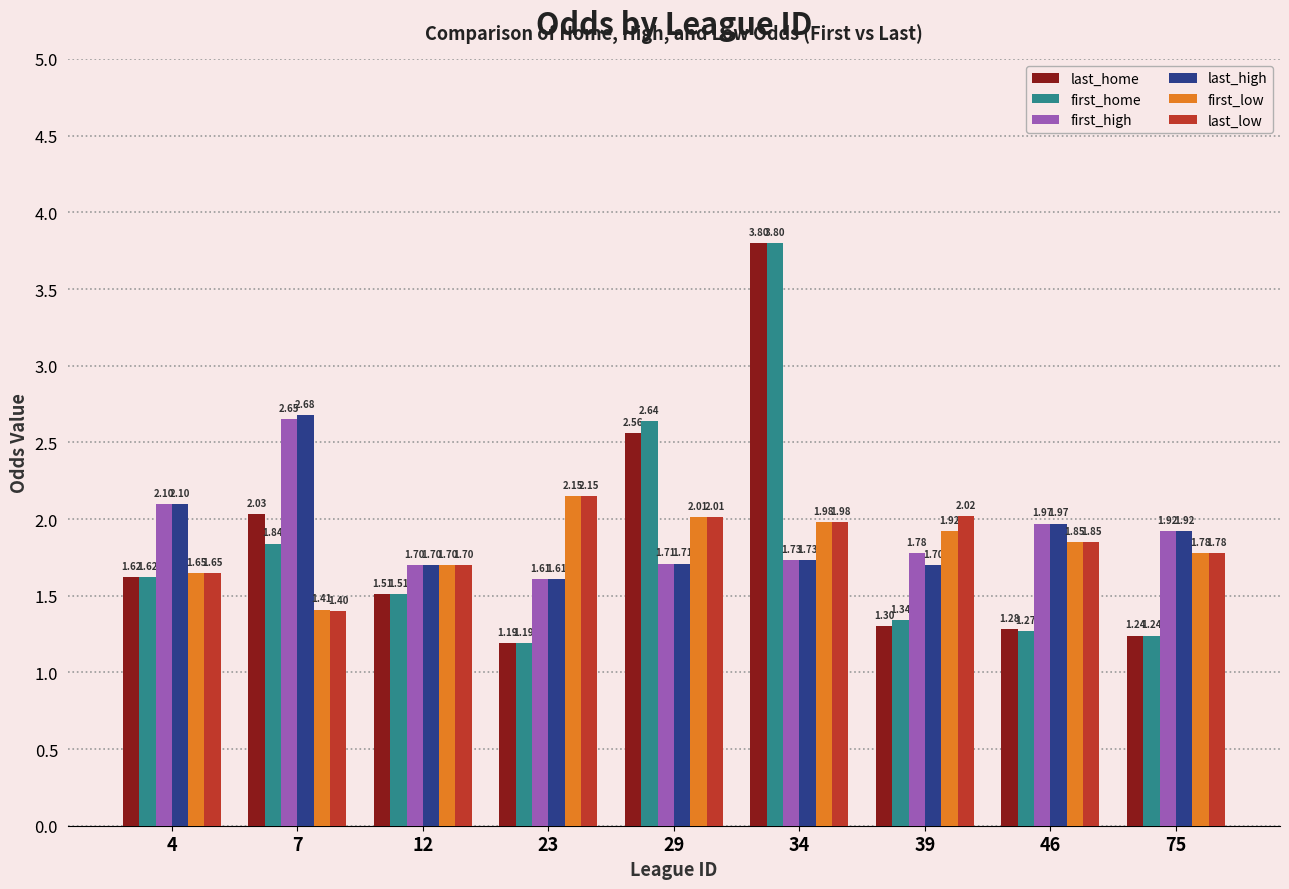

What is the sum of the last_low values at 23 and 39?

4.2